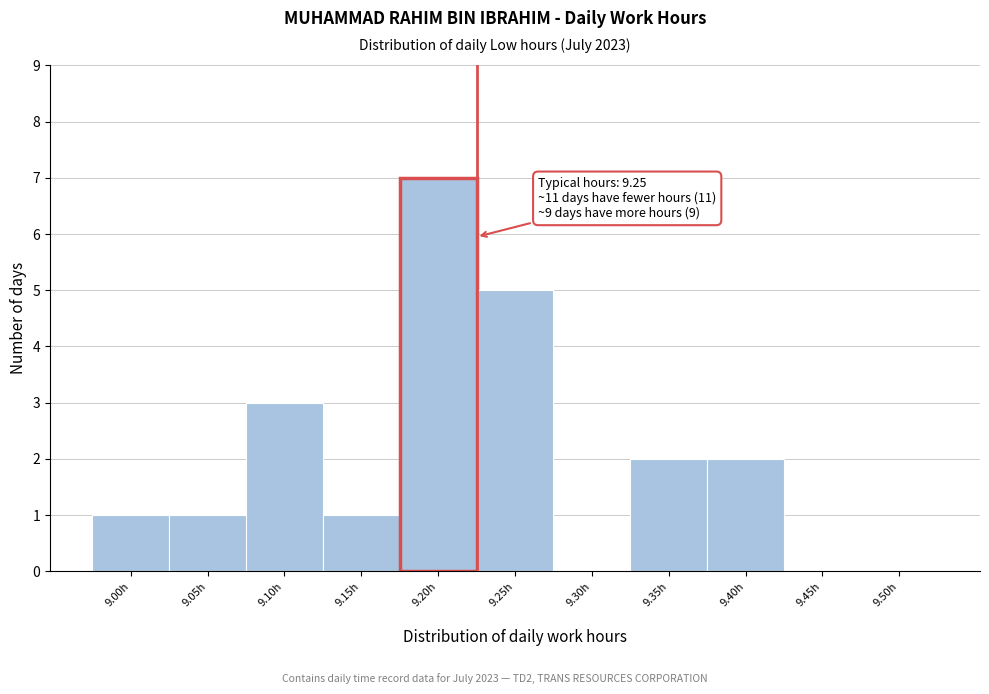

Reading right to left, extract all data points from this chart.

9.50h=0	9.45h=0	9.40h=2	9.35h=2	9.30h=0	9.25h=5	9.20h=7	9.15h=1	9.10h=3	9.05h=1	9.00h=1